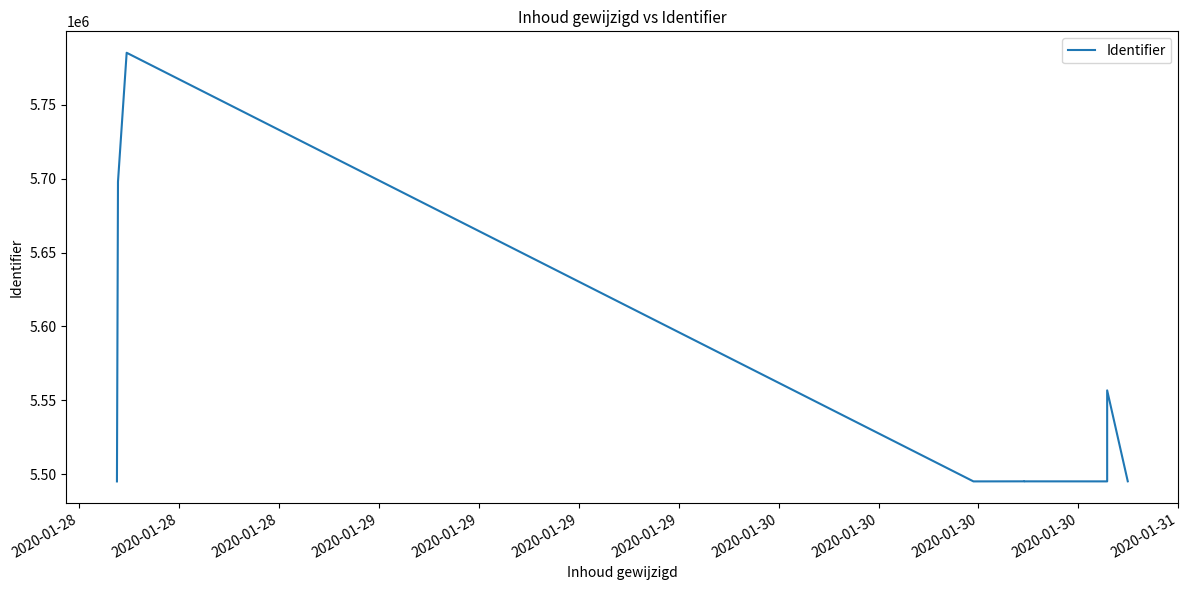

Approximately how many times larger is the value at 2020-01-29 compared to 2020-01-29?

1.0